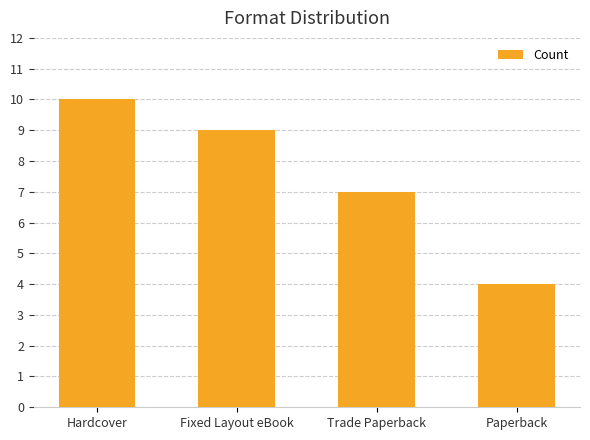

How many bars are there in total?

4